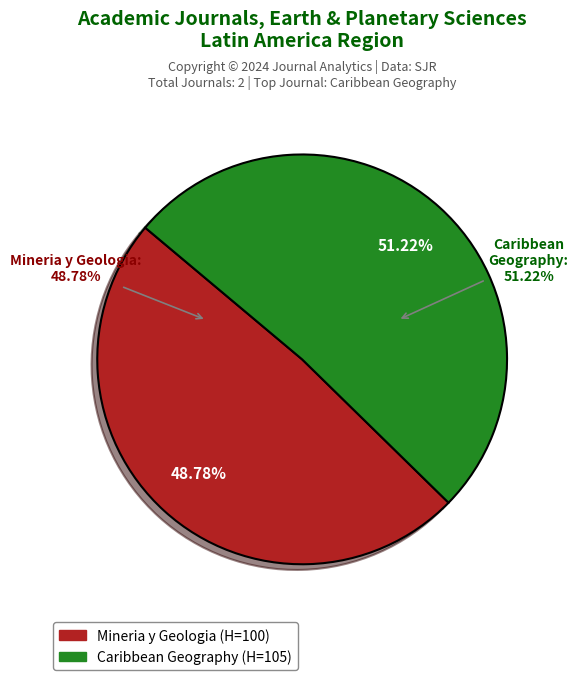

The Mineria y Geologia (Rank 2) slice represents 49% of the pie. True or false?

True